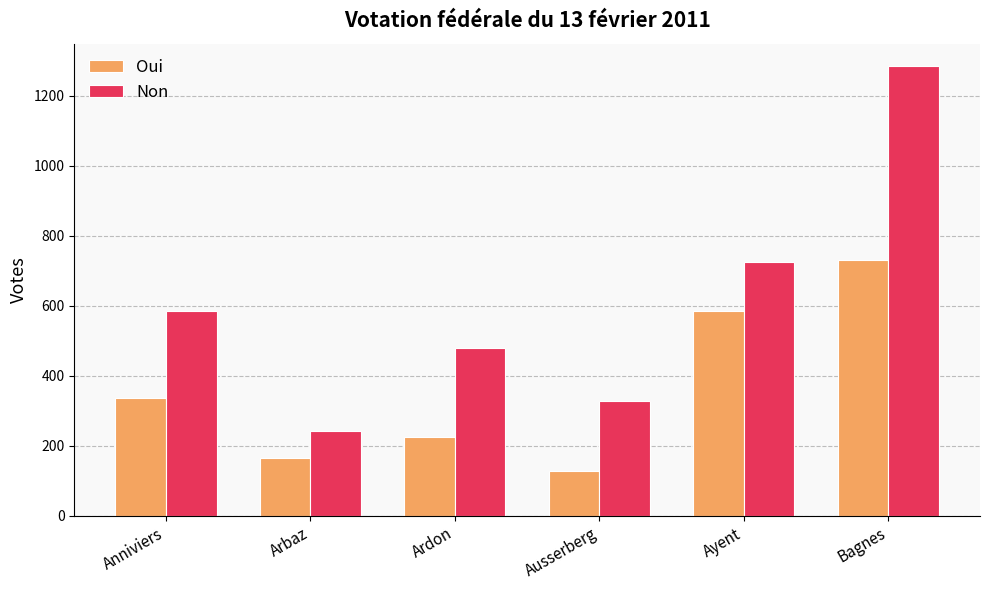

What is the value of the Non bar at the 2nd from the left?

243